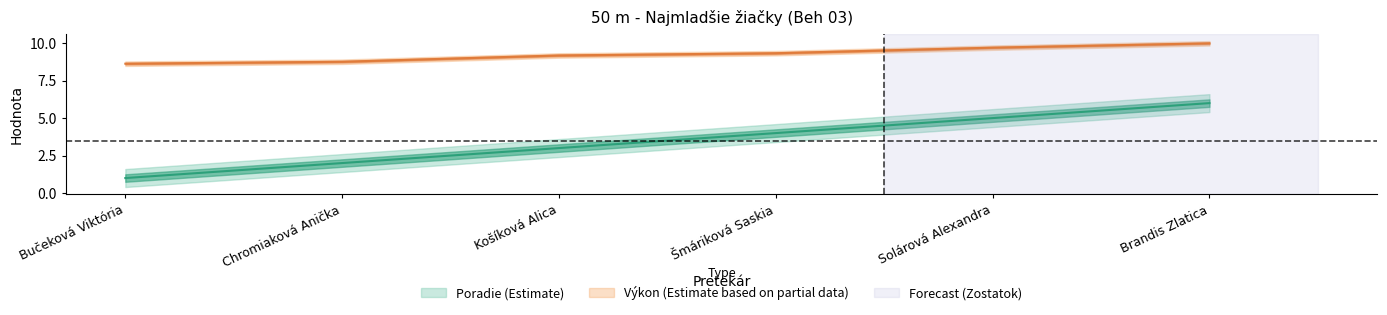

What is the average value of the Výkon series?

9.3